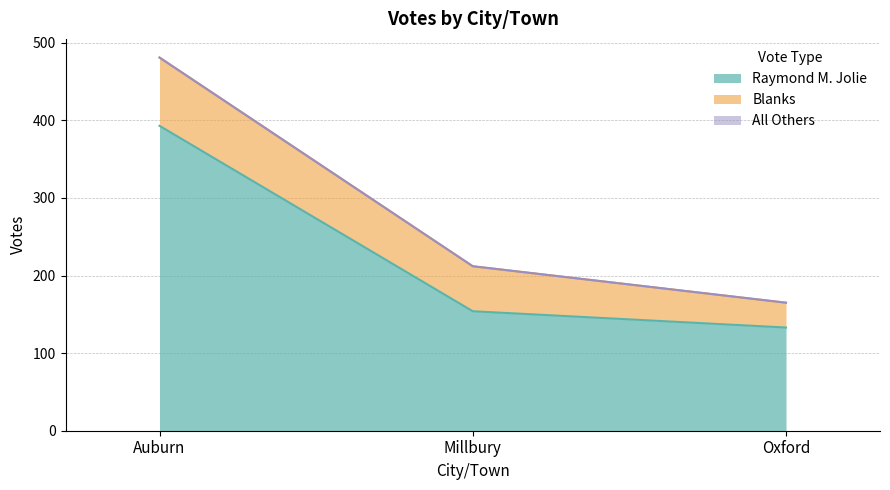

What is the average value of the Blanks series?

59